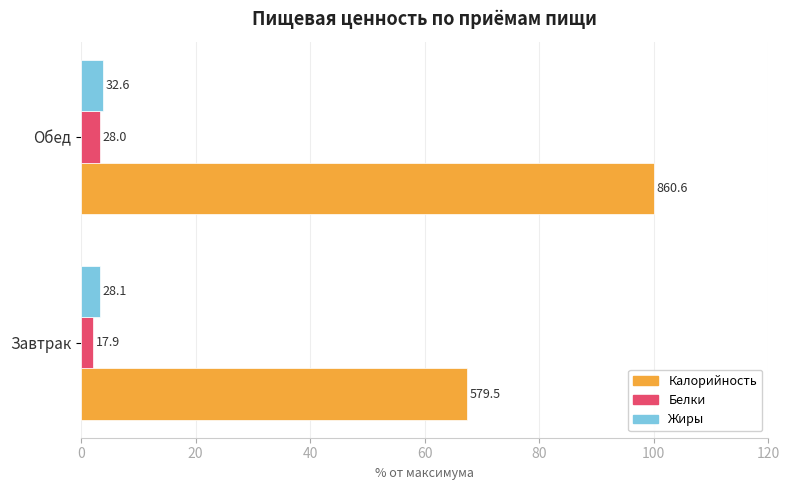

What are all the series names shown in the legend?

Калорийность, Белки, Жиры